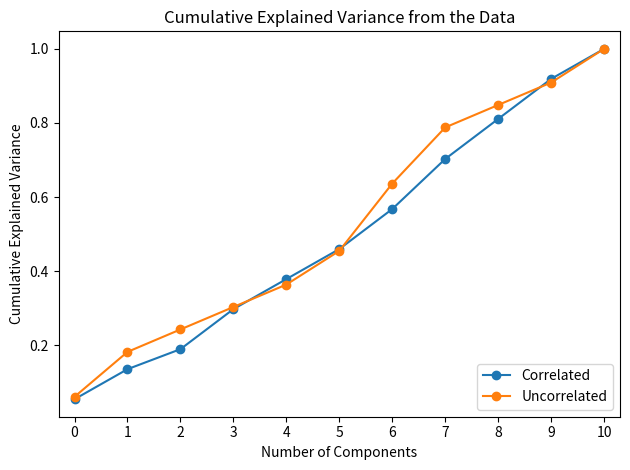

Which series has the widest spread of values?

Correlated